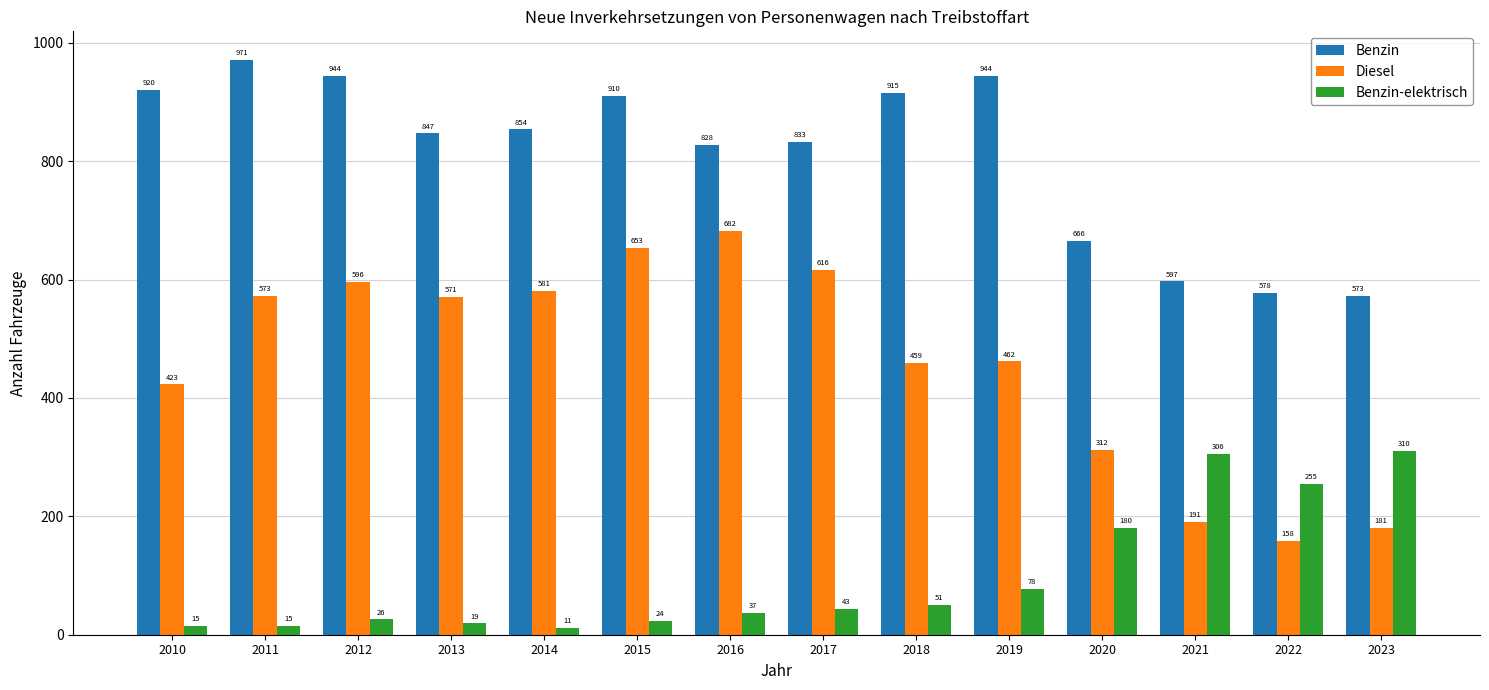

What is the minimum value for Diesel?

158